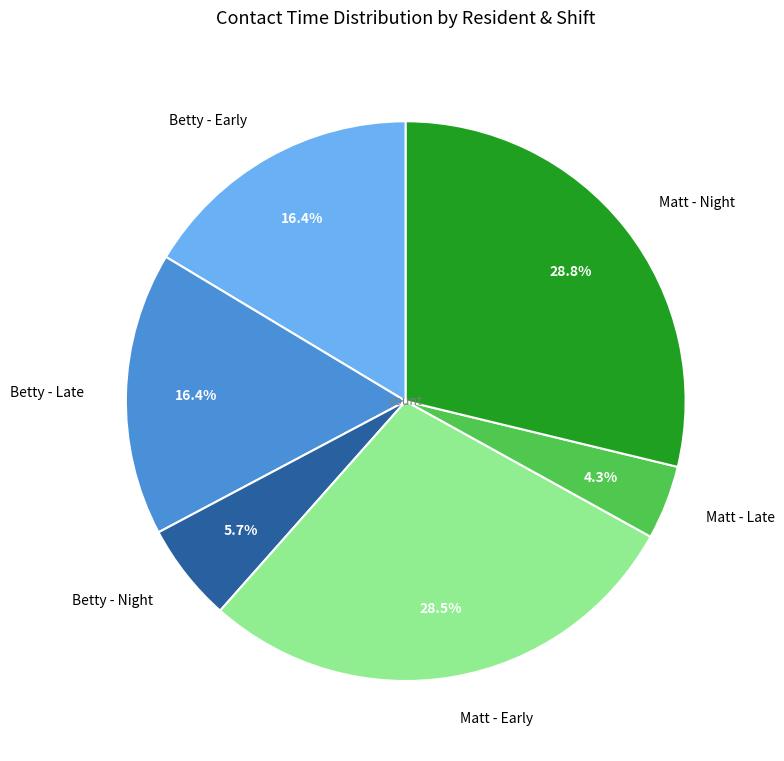

Does Matt - Late represent more than half of the total?

No